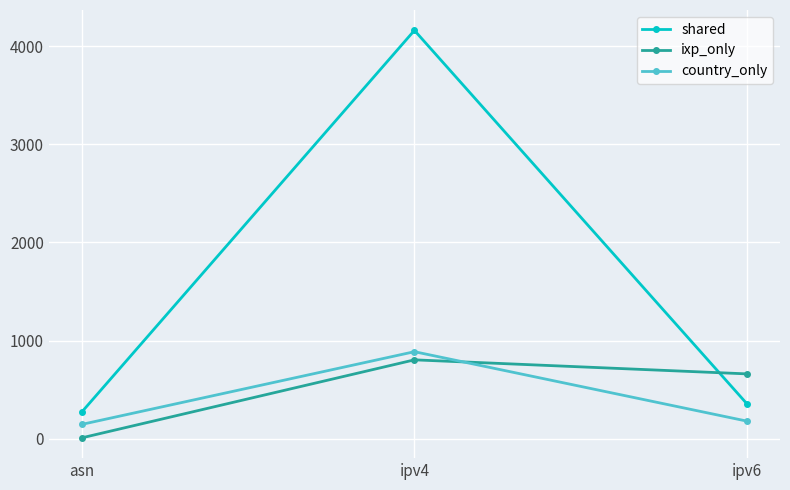

Which series has the widest spread of values?

shared